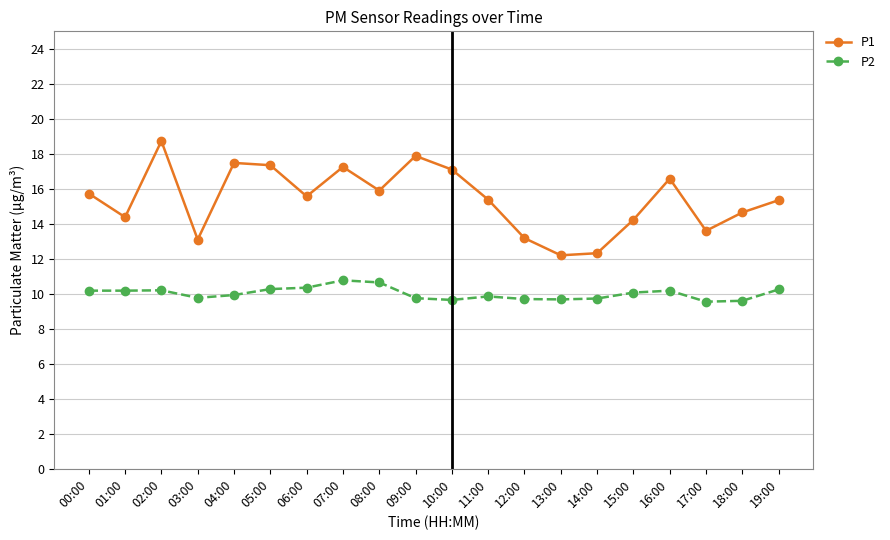

Rank the series by their average value, from lowest to highest.

P2, P1